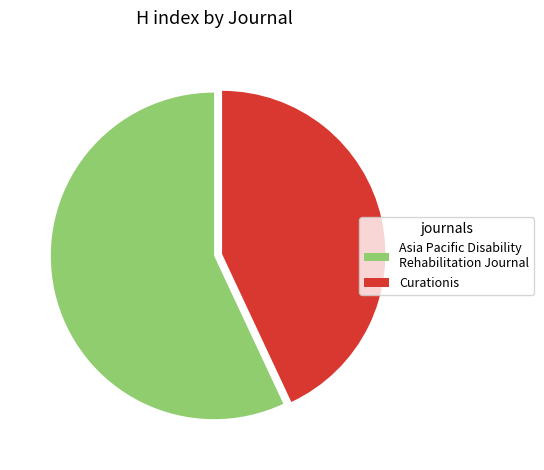

Which slice is the largest?

Asia Pacific Disability Rehabilitation Journal